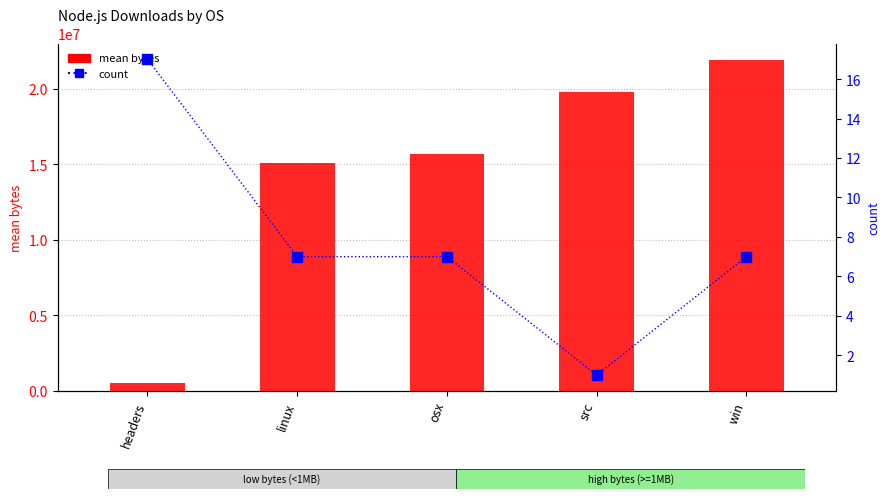

Which series has the widest spread of Y values?

mean bytes